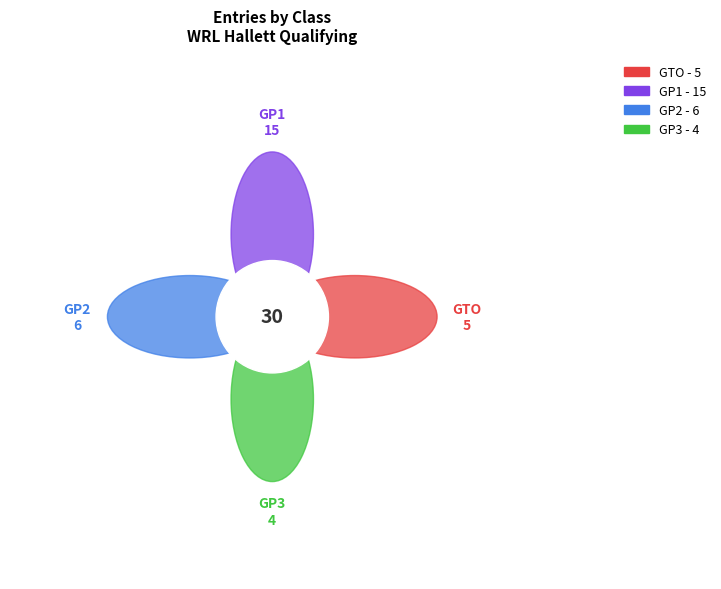

What percentage is the GP1 slice, to the nearest percent?

50%